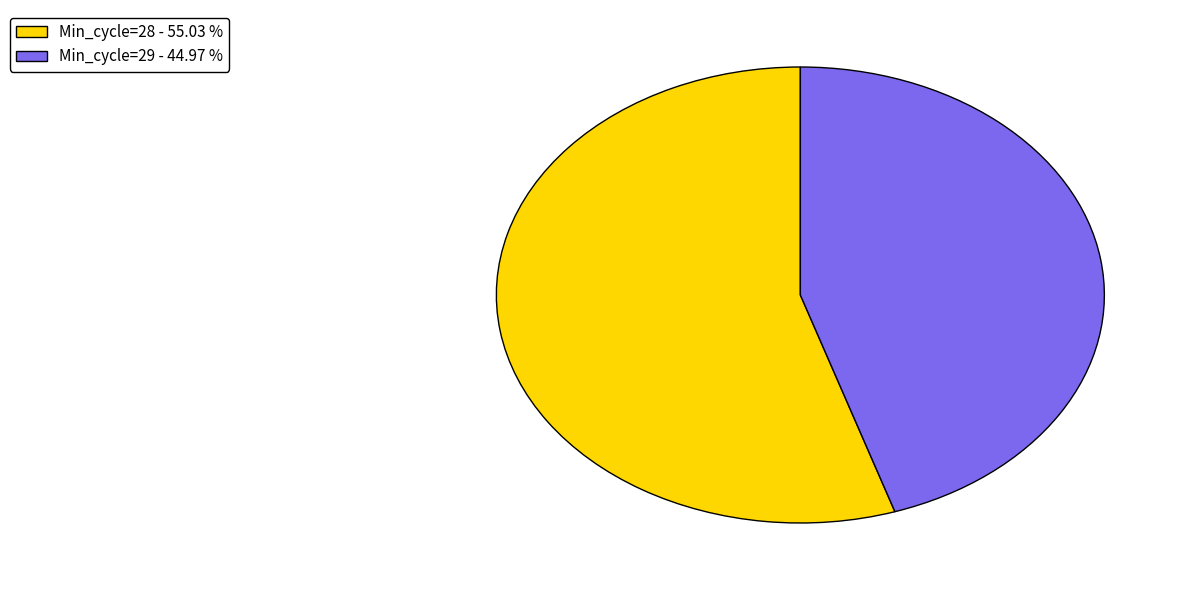

Approximately how many times larger is the value at Min_cycle=29 - 44.97 % compared to Min_cycle=28 - 55.03 %?

0.8